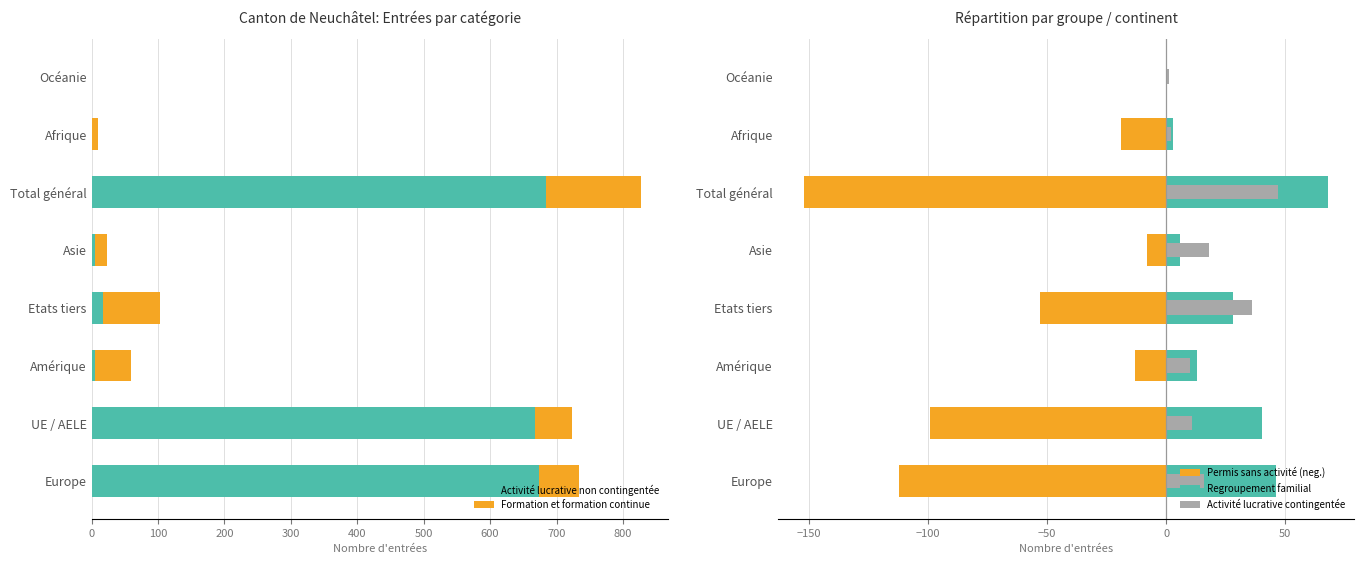

What is the maximum value for Activité lucrative non contingentée?

684